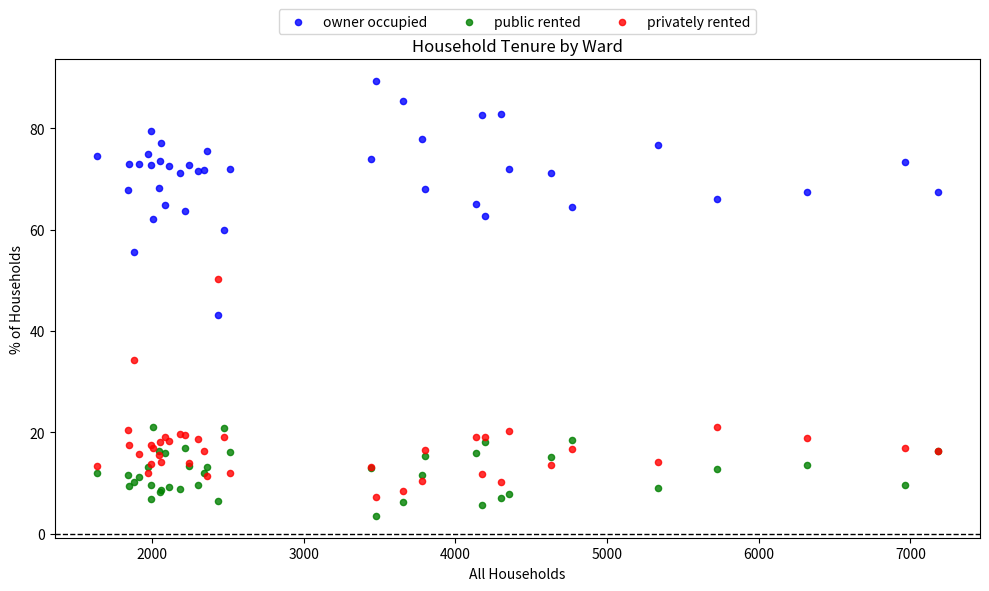

Across all series, what Y value is closest to 46?

43.2